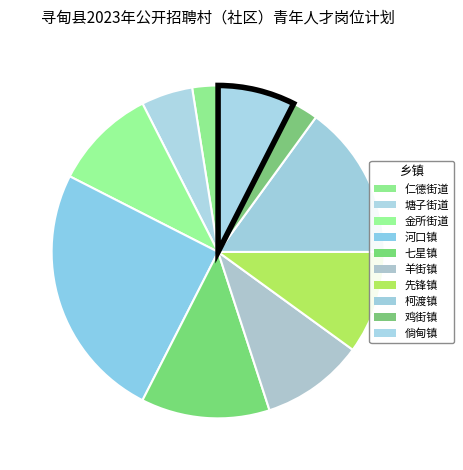

To the nearest percent, what portion does 河口镇 represent?

25%